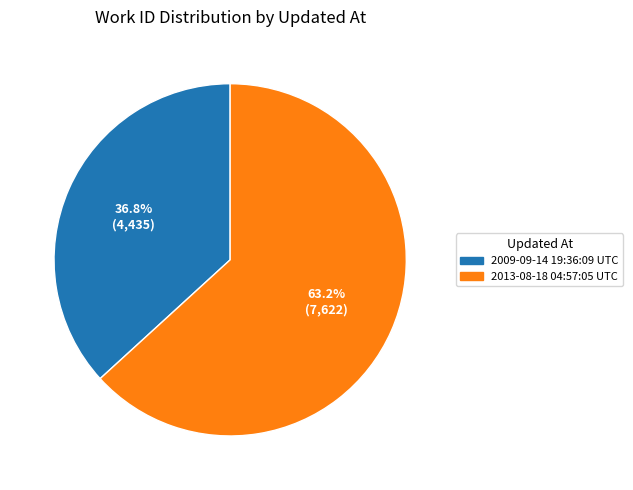

What is the majority slice?

2013-08-18 04:57:05 UTC